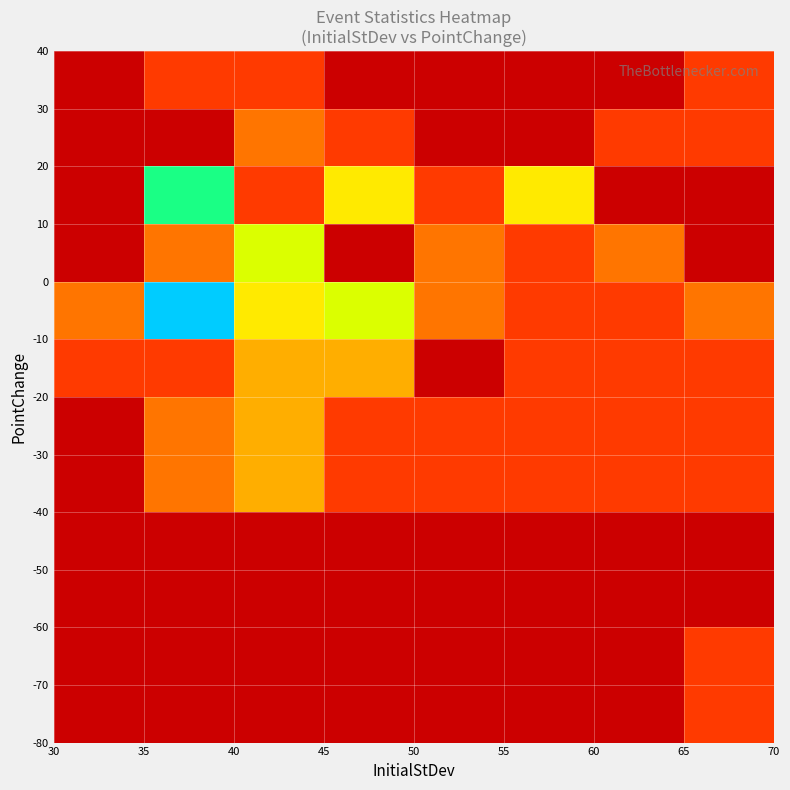

Which series has the largest total across all categories?

-20